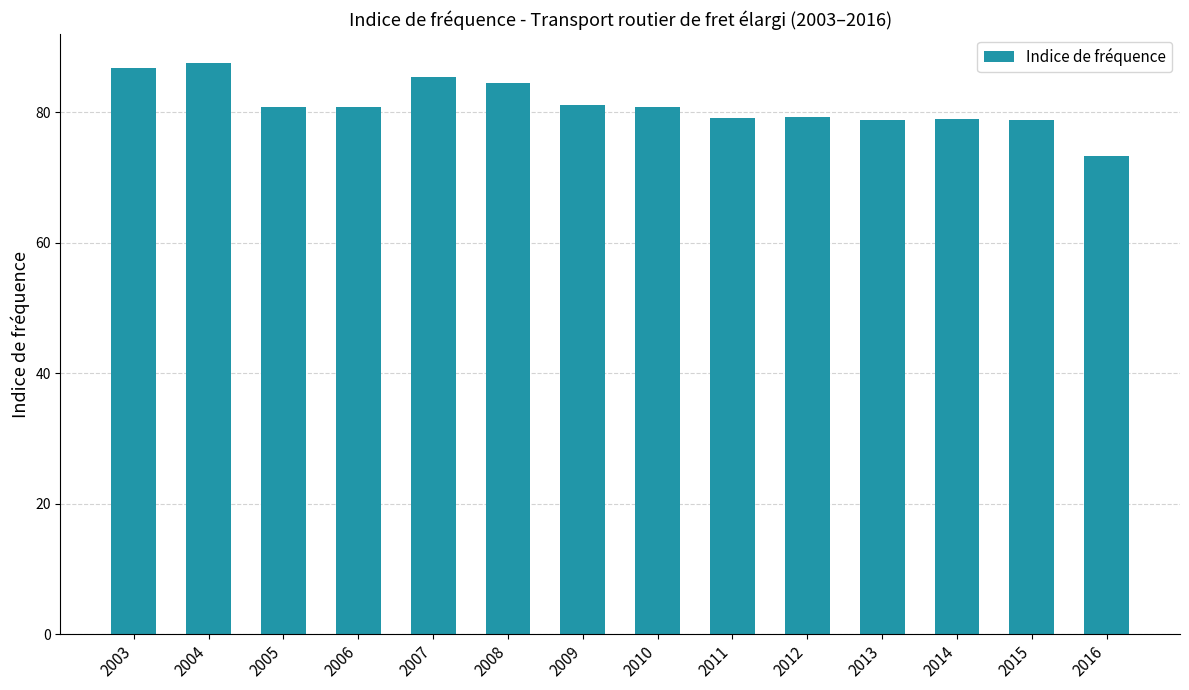

Count the number of categories in the chart.

14